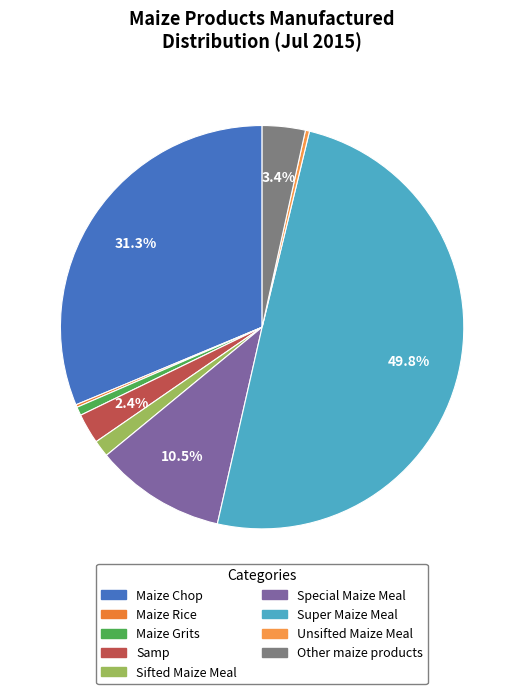

Which has a higher value, Maize Rice or Maize Grits?

Maize Grits